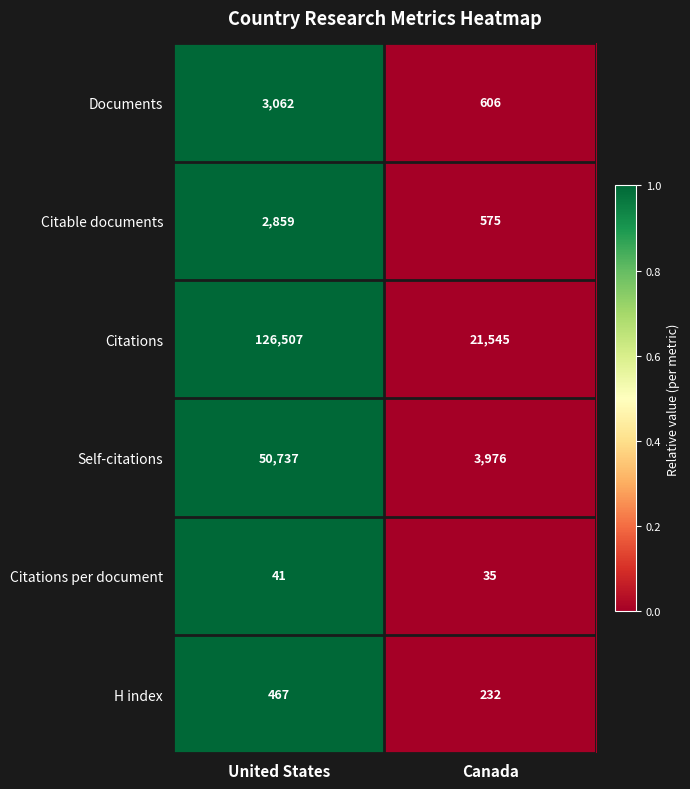

Reading left to right, extract all data points from this chart.

Documents: 3062	606
Citable documents: 2859	575
Citations: 126507	21545
Self-citations: 50737	3976
Citations per document: 41	35
H index: 467	232